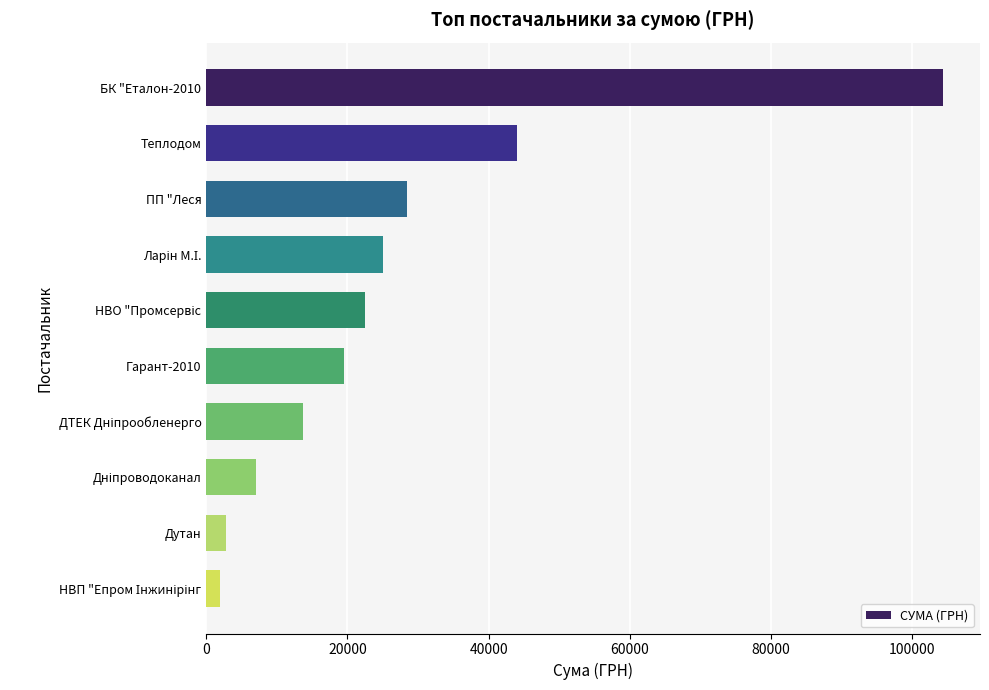

What is the value of the 4th bar from the top?

25051.5